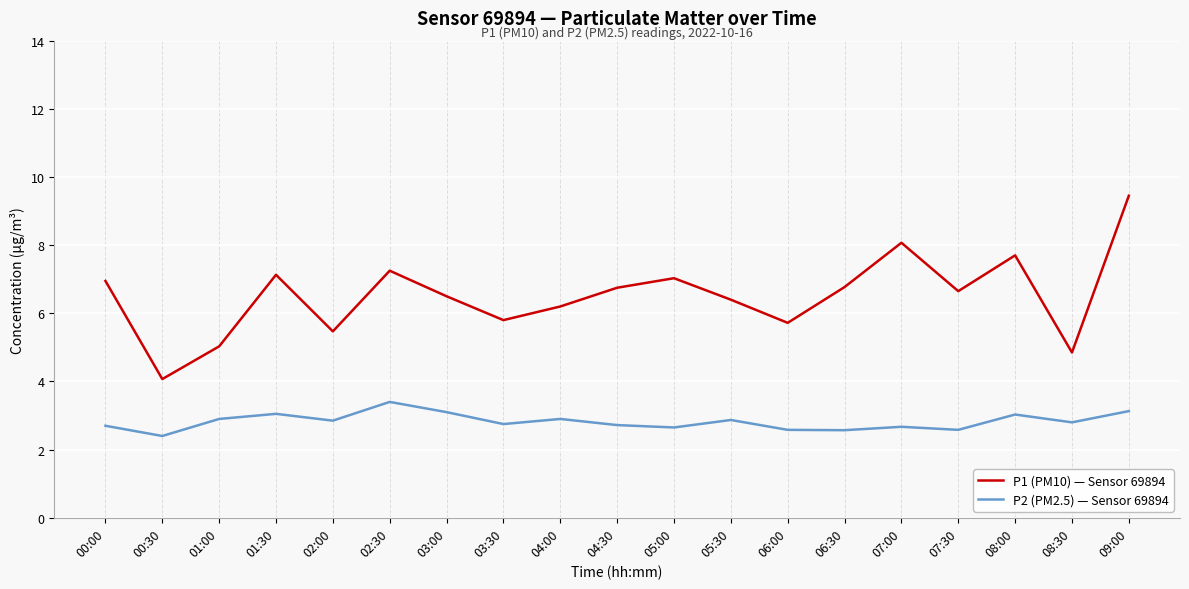

How many lines are shown in the chart?

2